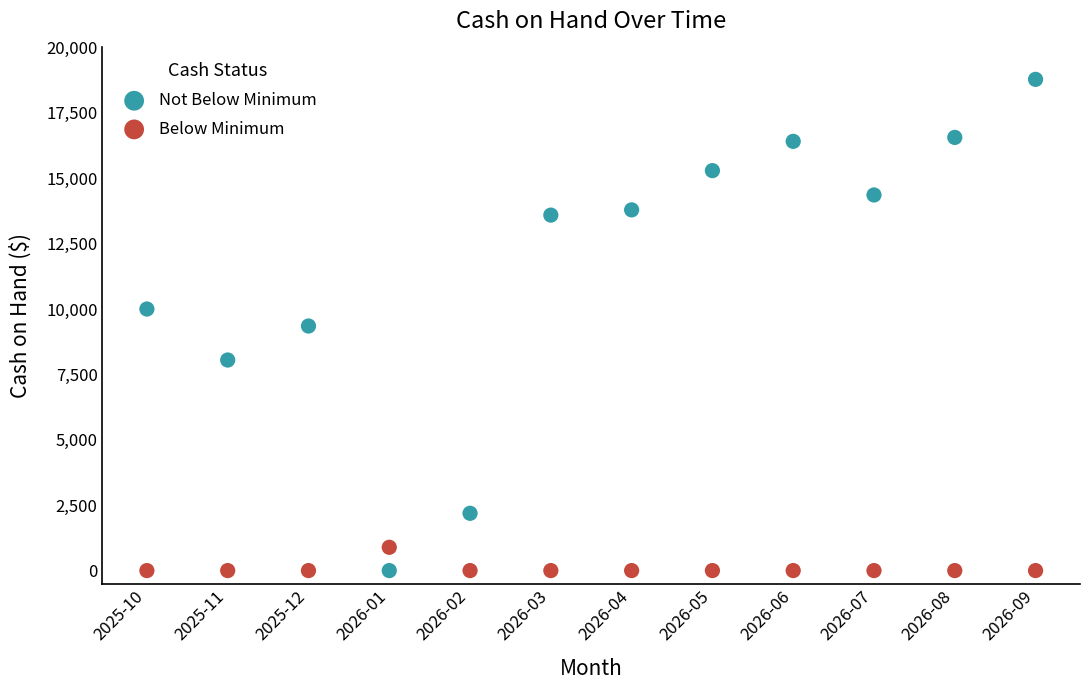

Which series has the largest Y range (max minus min)?

Not Below Minimum